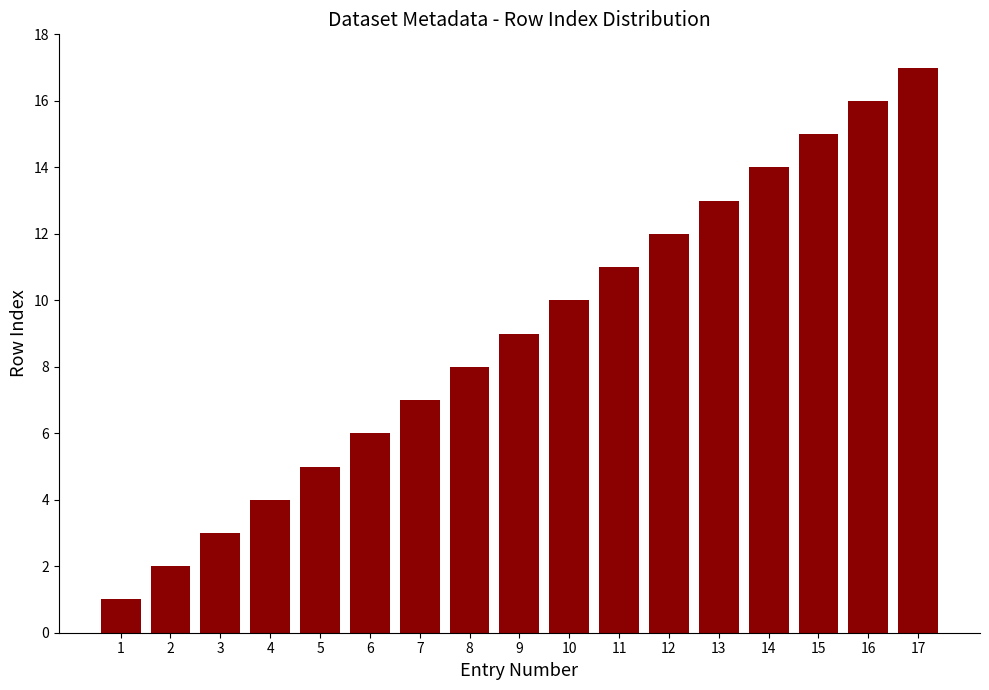

What is the value of the 10th bar from the left?

10